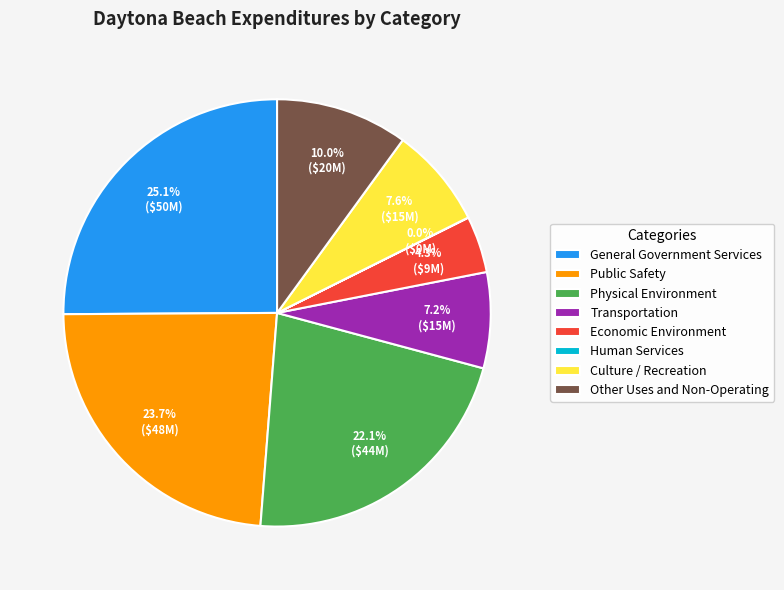

Between Physical Environment and Transportation, which is larger?

Physical Environment